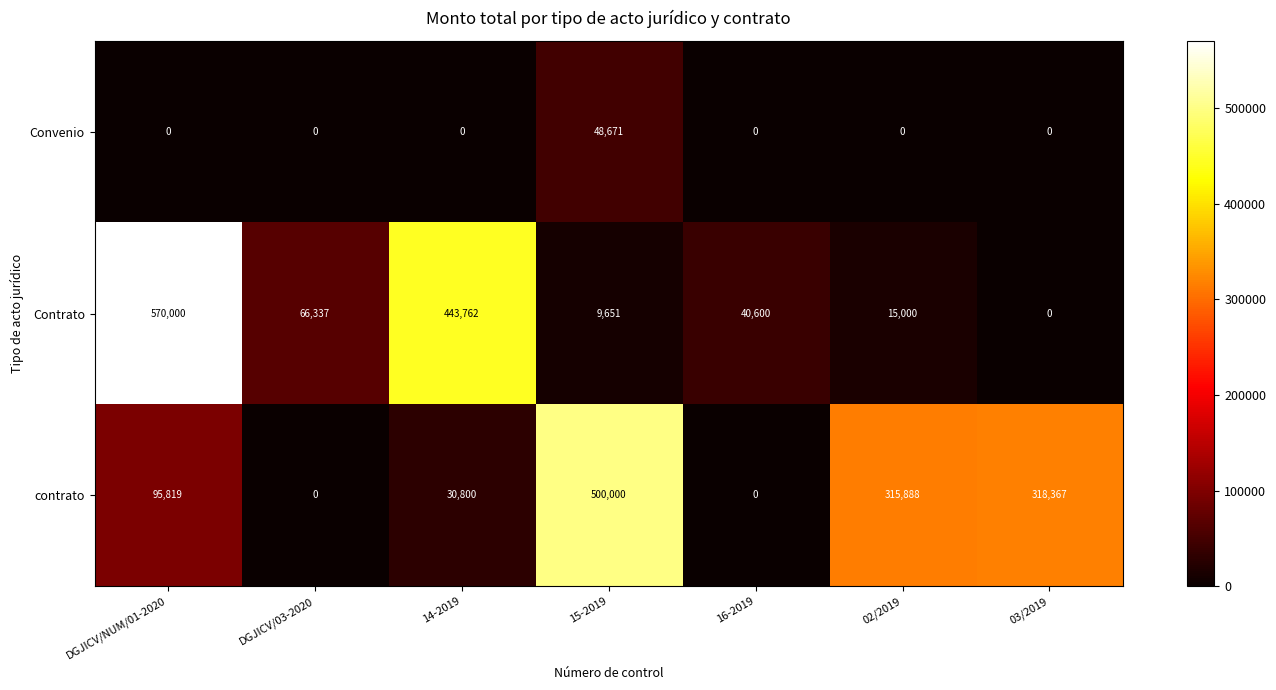

Reading left to right, what are all the values shown in this chart?

Convenio: 0	0	0	48671	0	0	0
Contrato: 570000	66337	443762	9651	40600	15000	0
contrato: 95819	0	30800	500000	0	315888	318367